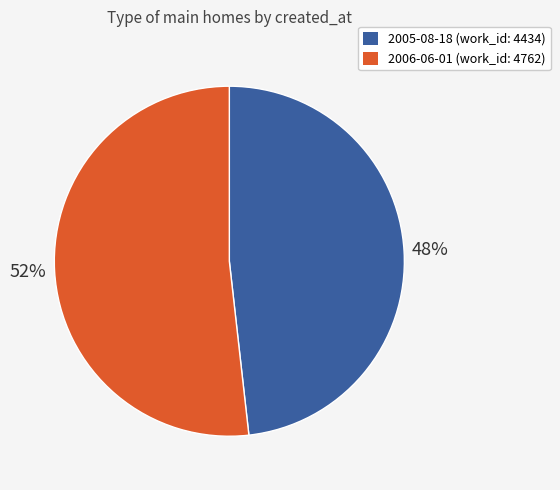

To the nearest percent, what is the combined percentage of 2006-06-01 and 2005-08-18?

100%